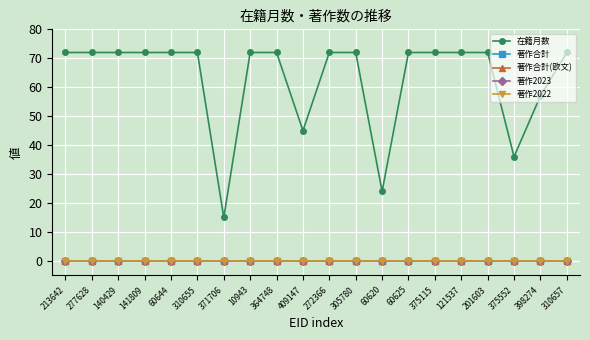

The 著作2023 series shows 0 at 272366. True or false?

True